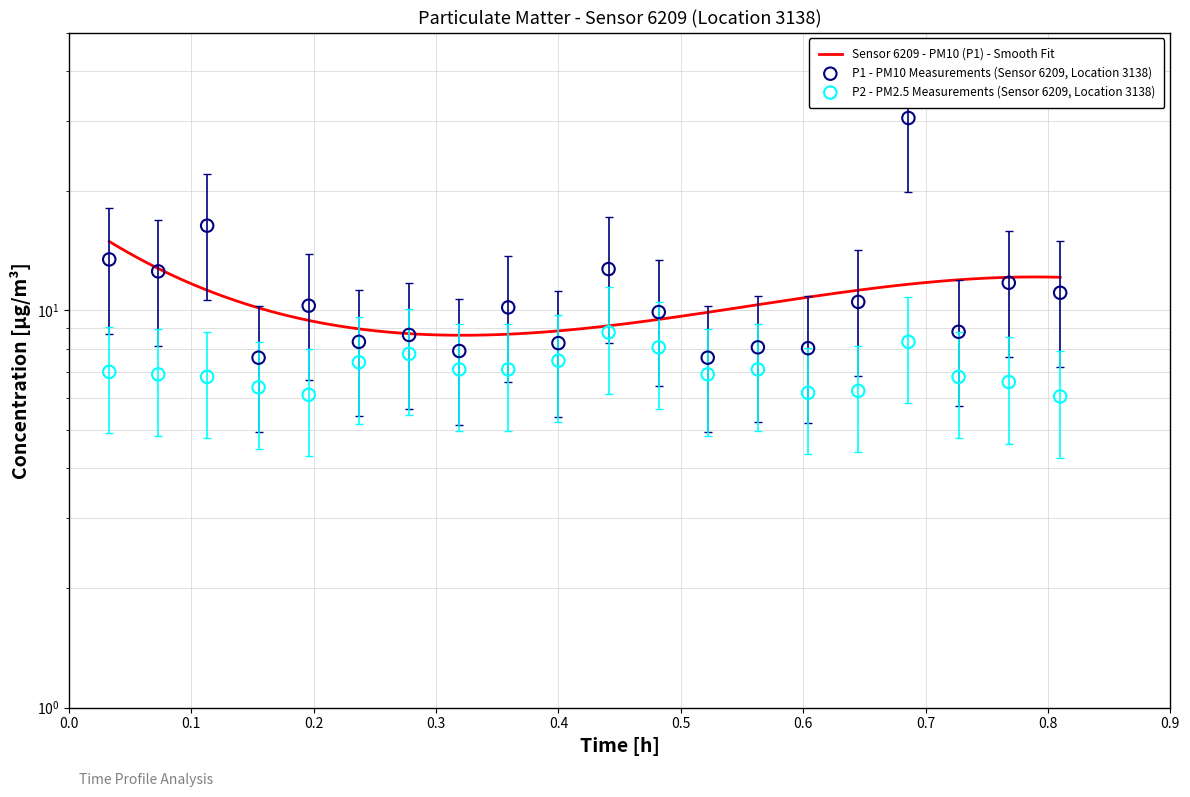

Which series reaches the maximum Y coordinate?

P1